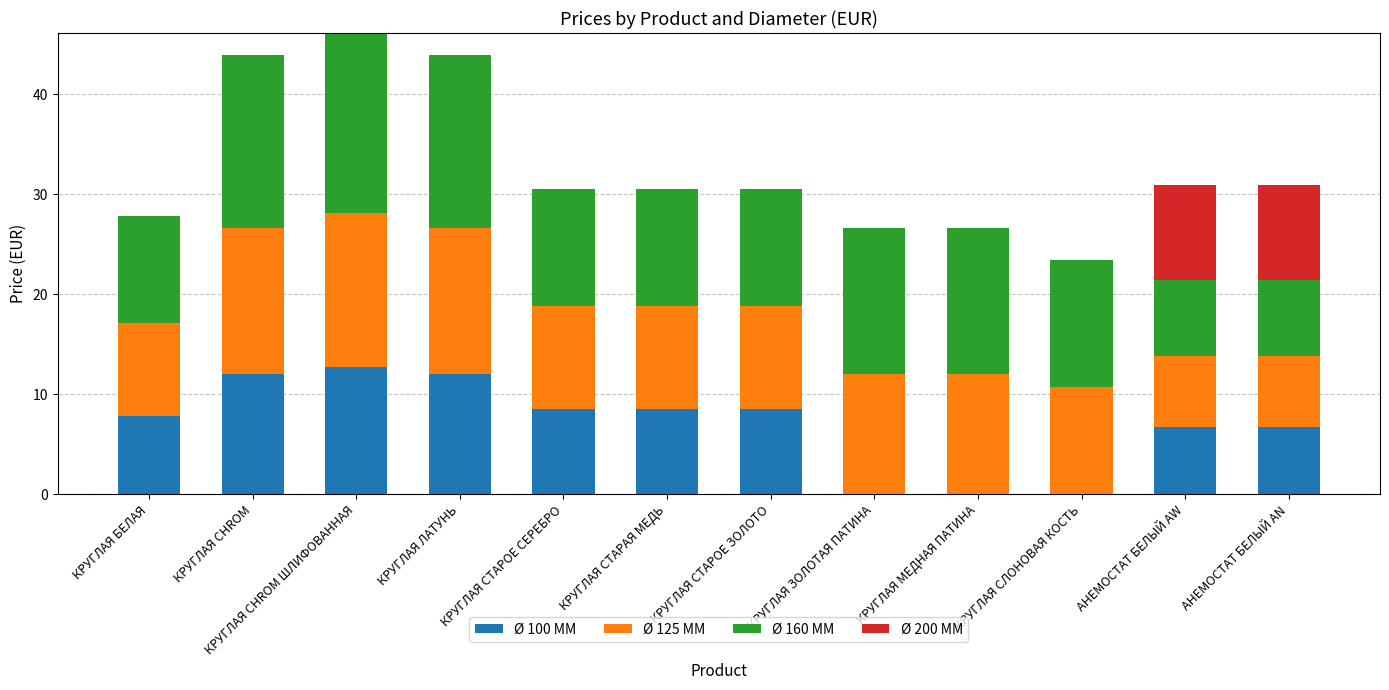

What is the total value across all series at КРУГЛАЯ СТАРОЕ ЗОЛОТО?

30.5